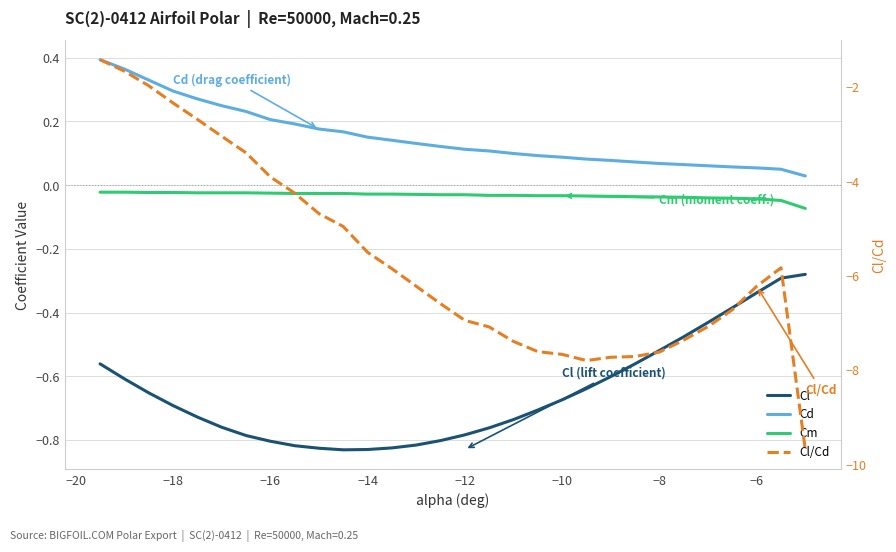

The value of Cl/Cd at 26 is -9.3. True or false?

False